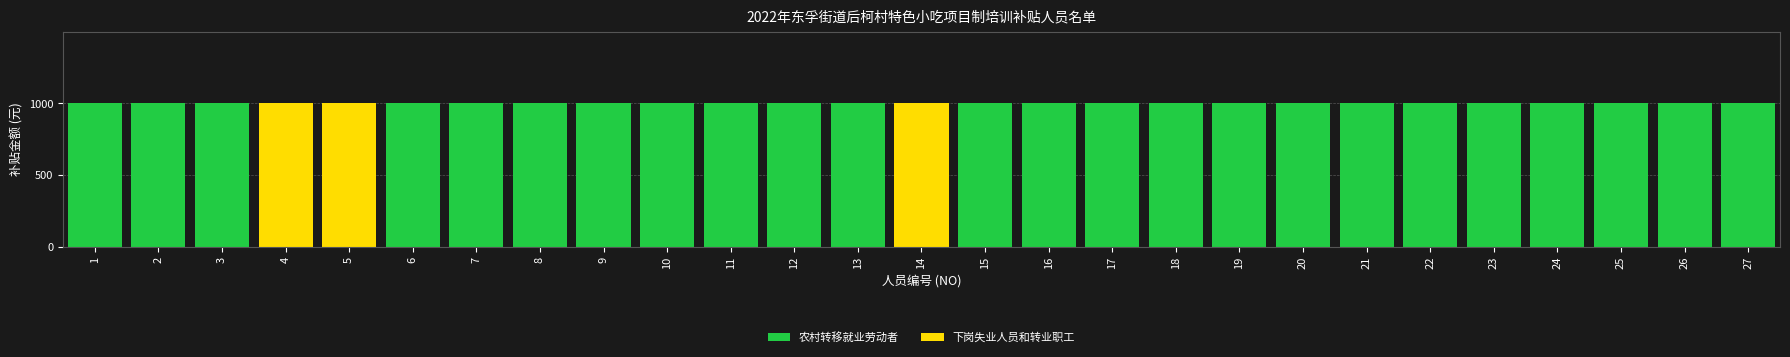

What is the sum of all 农村转移就业劳动者 values?

24000